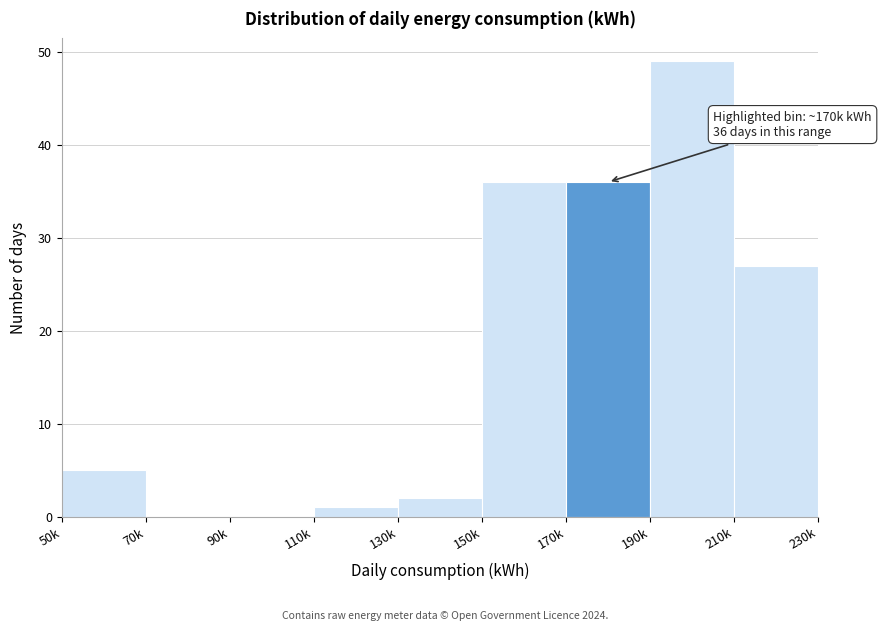

Reading left to right, list all the values displayed in this chart.

50k=5	70k=0	90k=0	110k=1	130k=2	150k=36	170k=36	190k=49	210k=27